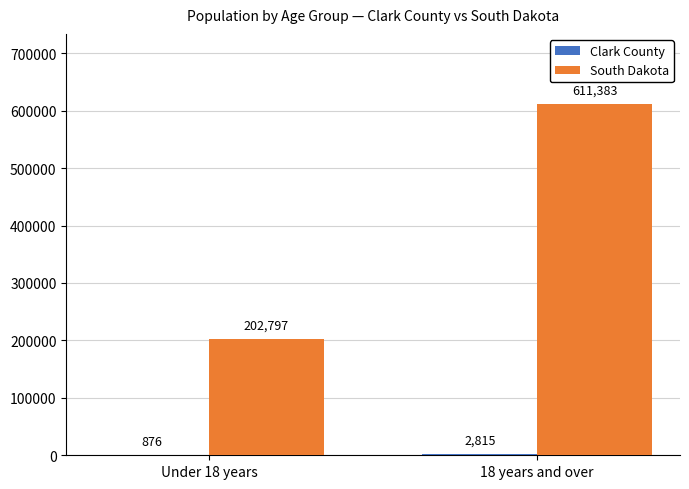

Which series has the largest total across all categories?

South Dakota